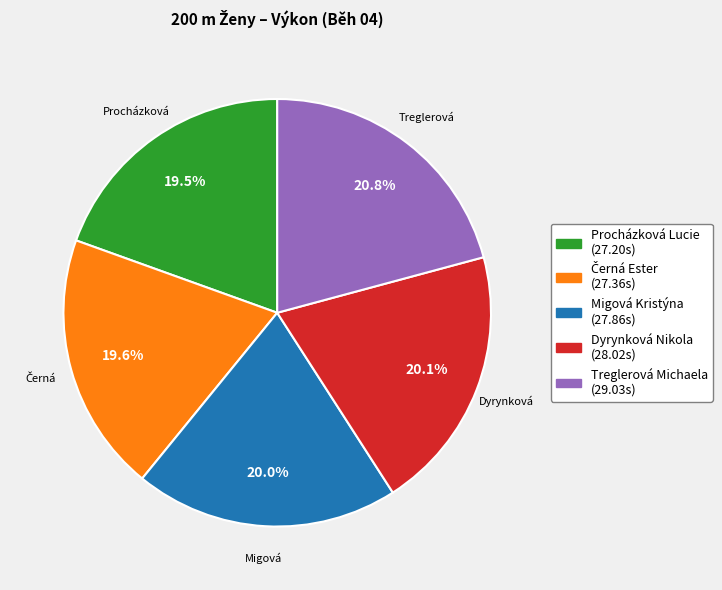

Which slice is the largest?

Treglerová Michaela